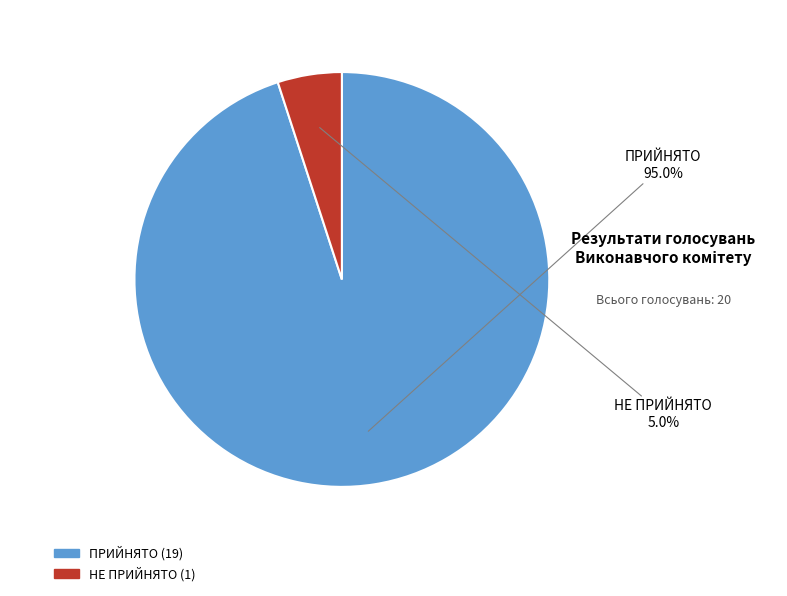

Does any single category account for the majority?

Yes